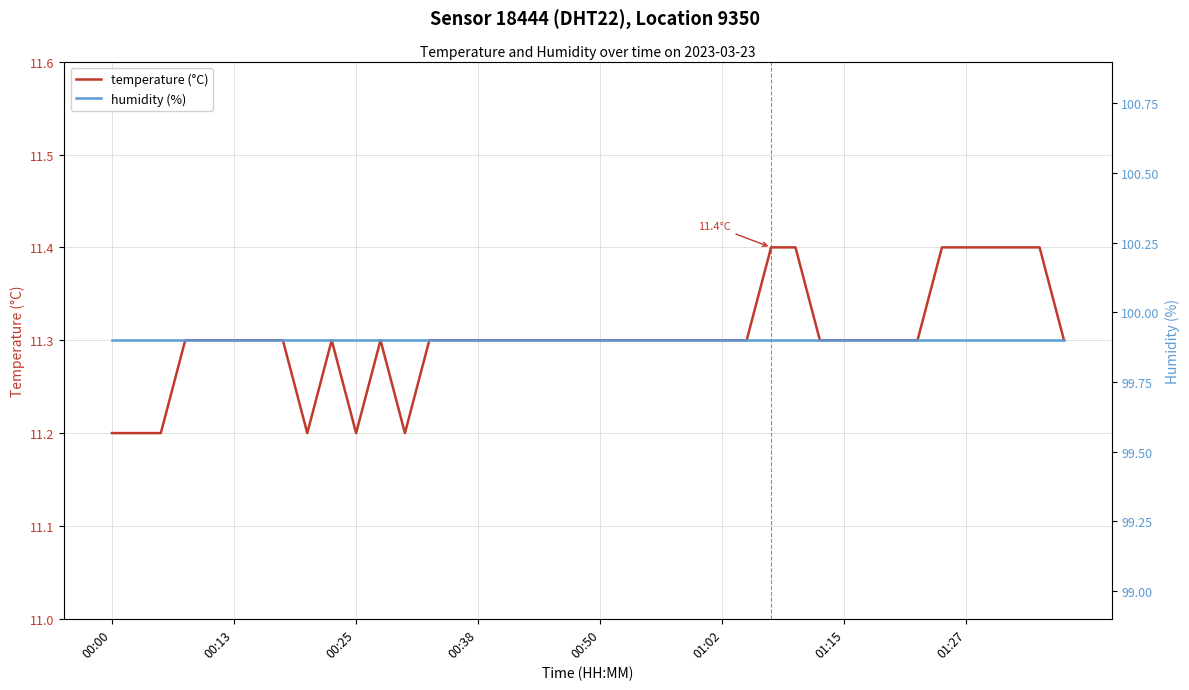

The temperature (°C) series shows 18.2 at 00:50. True or false?

False